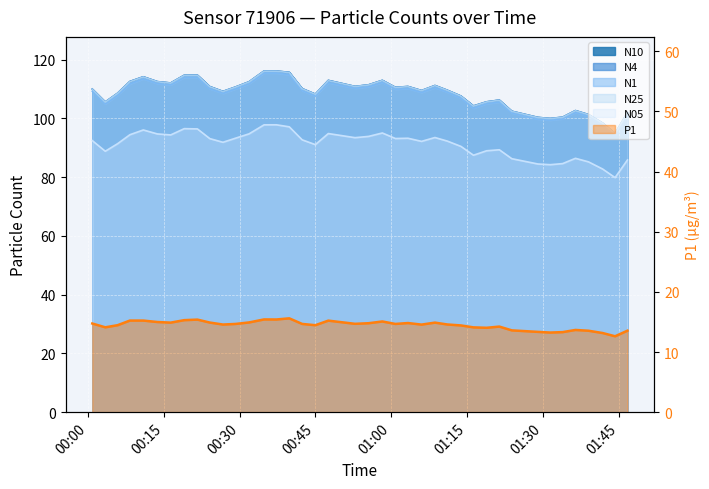

True or false: N1 and N10 cross at least once.

False